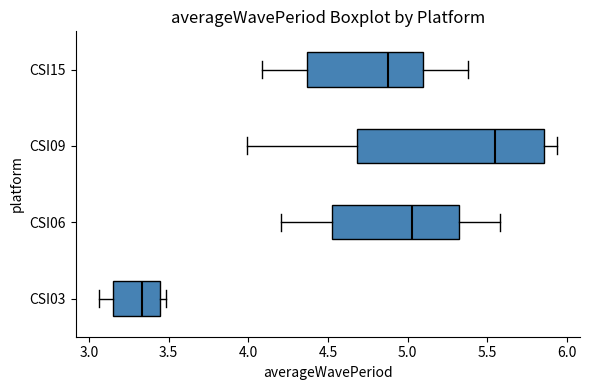

Reading bottom to top, transcribe this box plot: for each box, give where its median line is, the range the box spans, and where its two whiskers end, as read against the x-axis. The values are not printed on the chart, so give them approximately, as read against the axis.

CSI03: median 3.35, box 3.15 to 3.45, whiskers 3.05 to 3.50
CSI06: median 5.05, box 4.50 to 5.30, whiskers 4.20 to 5.60
CSI09: median 5.55, box 4.70 to 5.85, whiskers 4.00 to 5.95
CSI15: median 4.90, box 4.35 to 5.10, whiskers 4.10 to 5.40